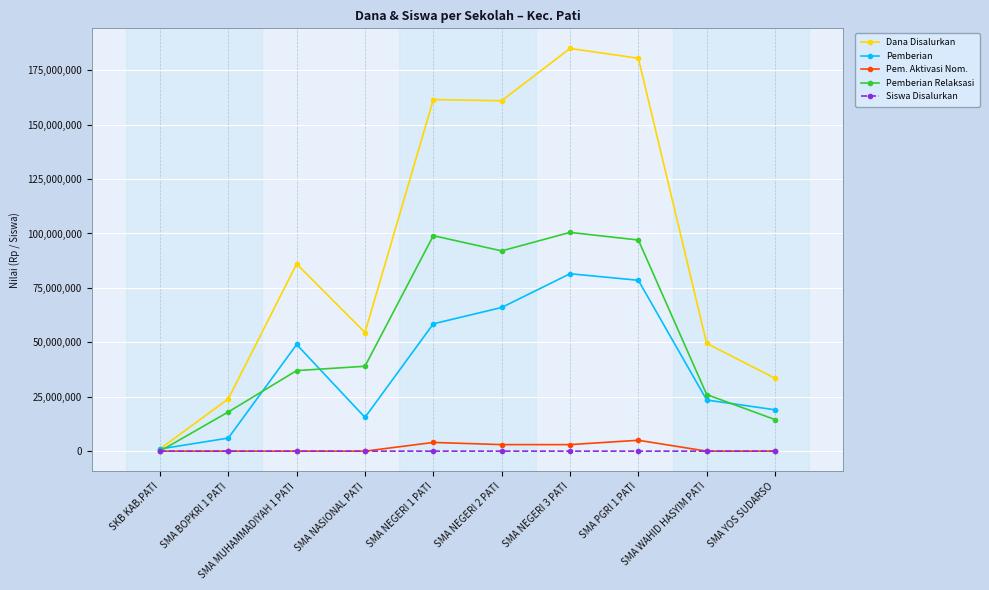

The value of Siswa Disalurkan at SMA MUHAMMADIYAH 1 PATI is 104. True or false?

True